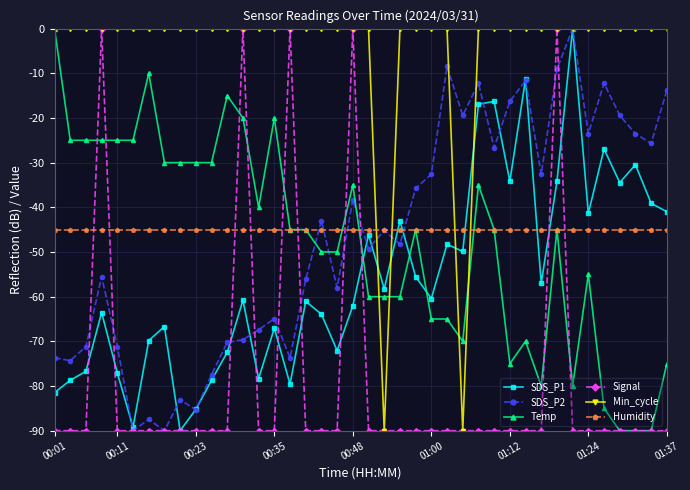

What are all the series names shown in the legend?

SDS_P1, SDS_P2, Temp, Signal, Min_cycle, Humidity